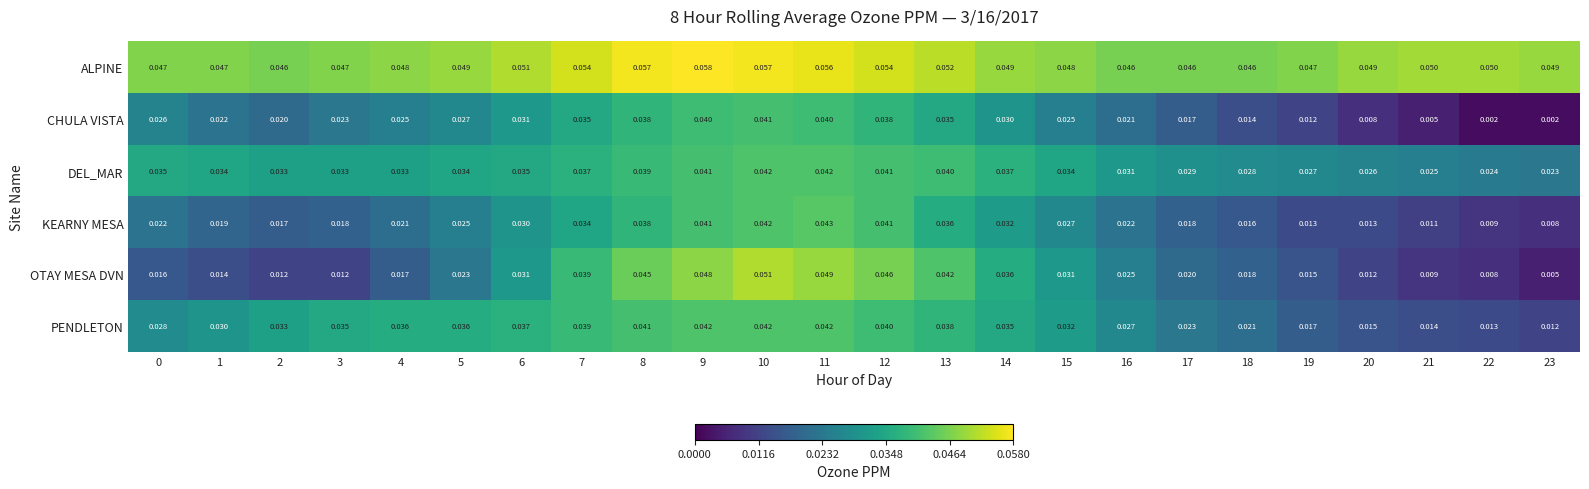

Which series changed the most between 6 and 7?

OTAY MESA DVN